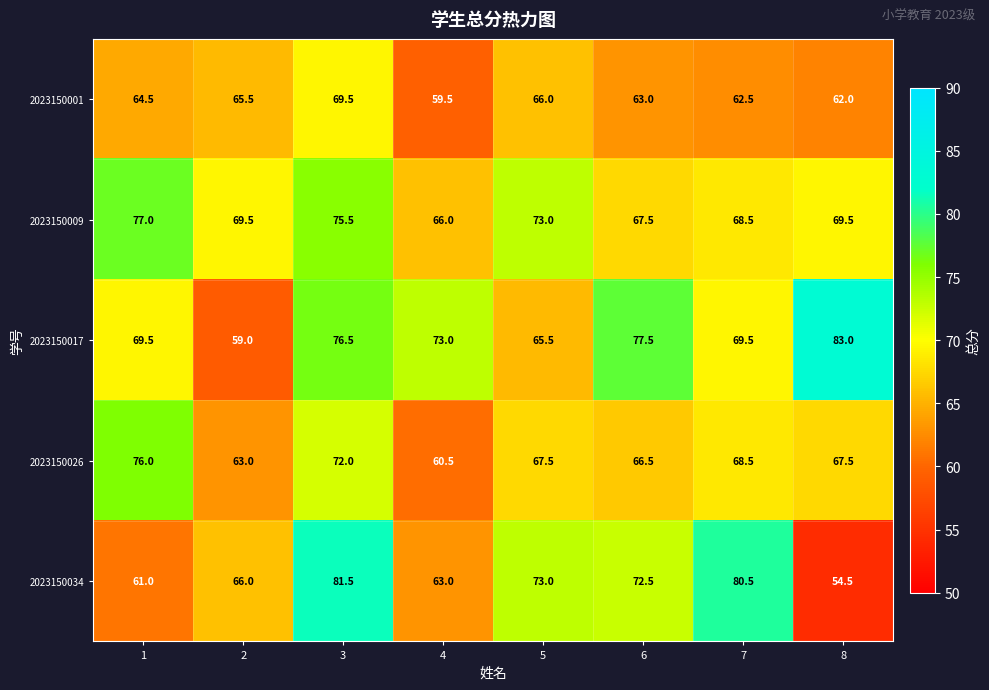

At which category does the chart reach its minimum across all series?

8